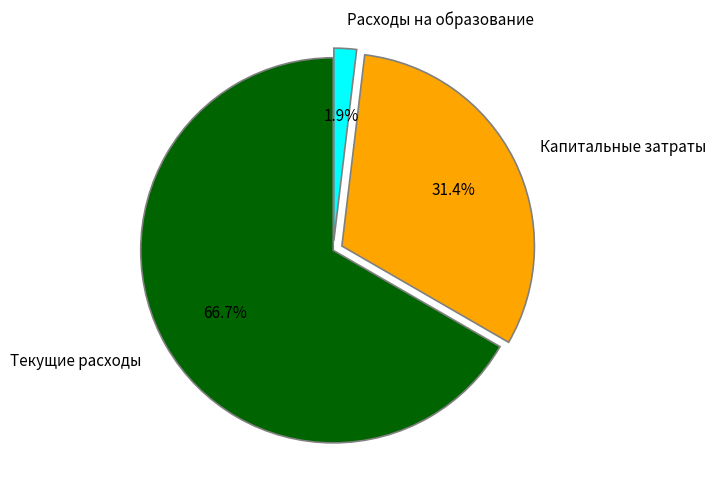

Does any single category account for the majority?

Yes